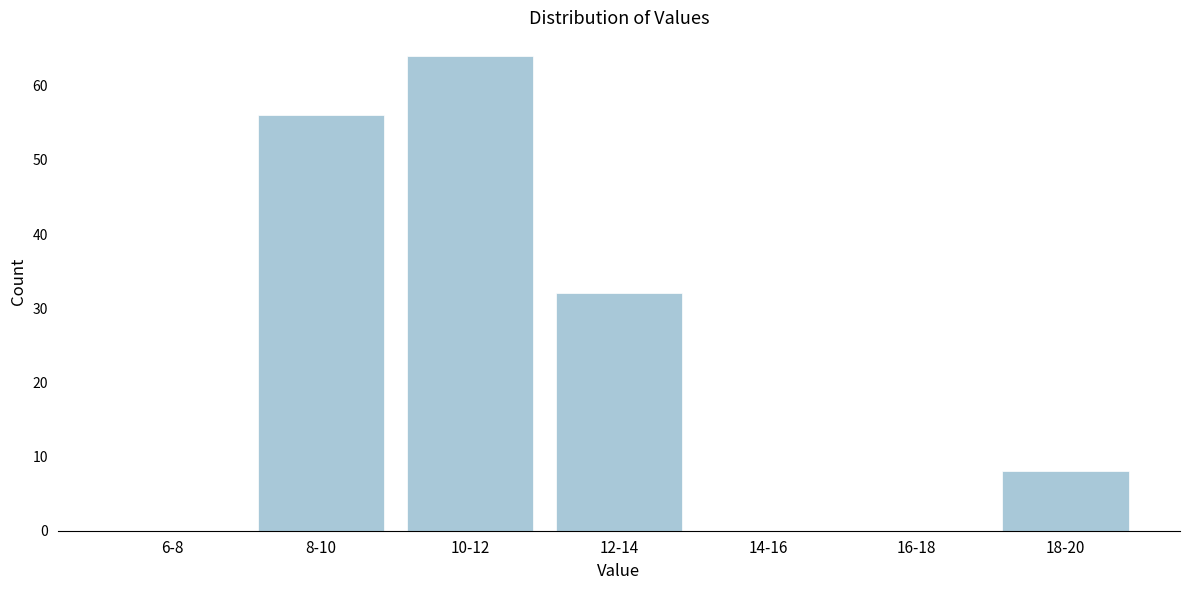

Reading left to right, what are all the values shown in this chart?

6-8=0	8-10=56	10-12=64	12-14=32	14-16=0	16-18=0	18-20=8